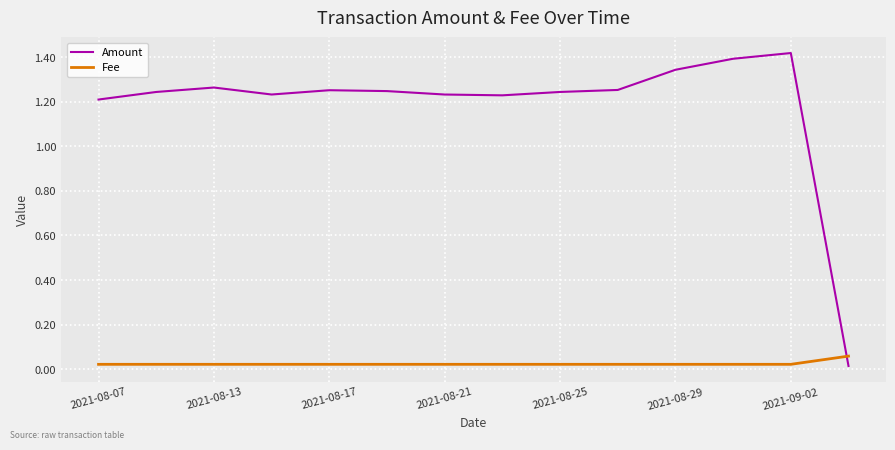

Rank the series by their average value, from highest to lowest.

Amount, Fee